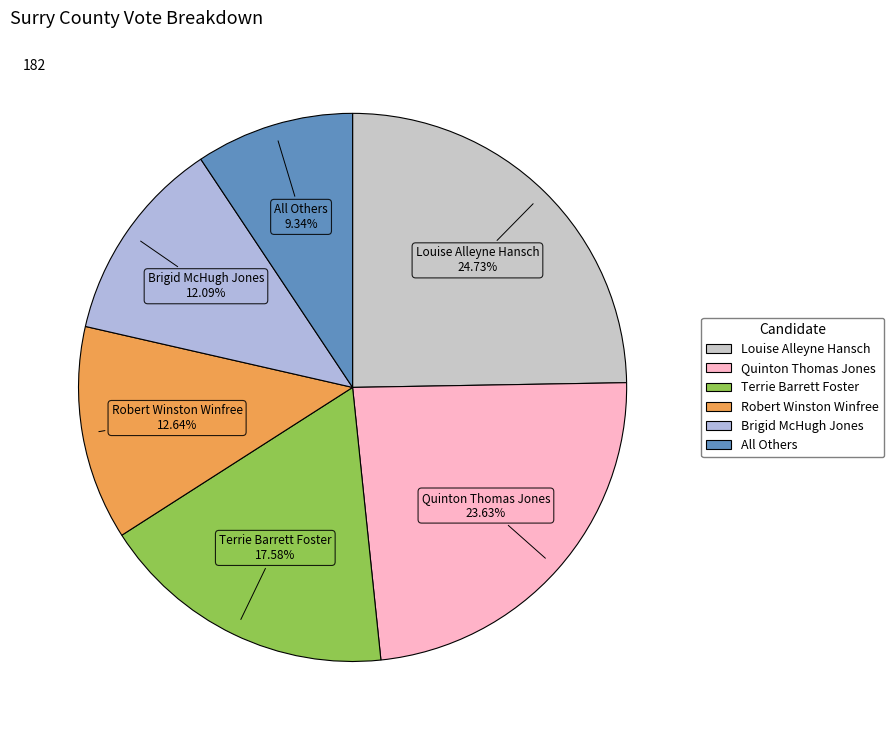

To the nearest percent, what percentage of the pie is Brigid McHugh Jones?

12%